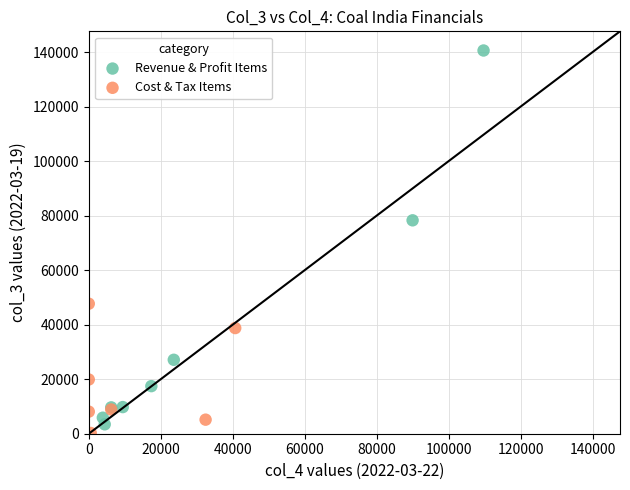

Which series reaches the maximum Y coordinate?

Revenue & Profit Items